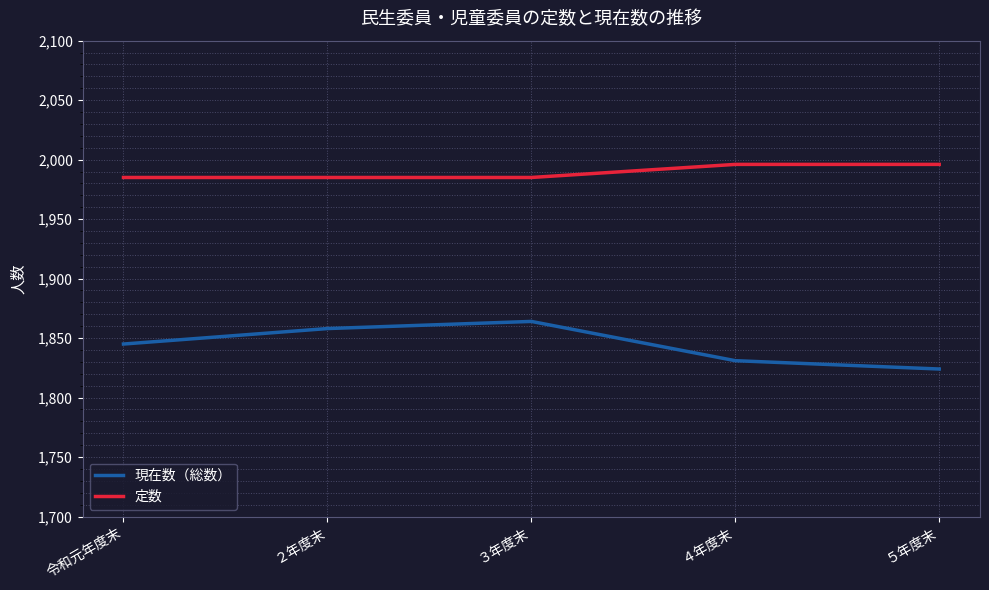

Reading left to right, extract all data points from this chart.

現在数（総数）: 令和元年度末=1845	２年度末=1858	３年度末=1864	４年度末=1831	５年度末=1824
定数: 令和元年度末=1985	２年度末=1985	３年度末=1985	４年度末=1996	５年度末=1996